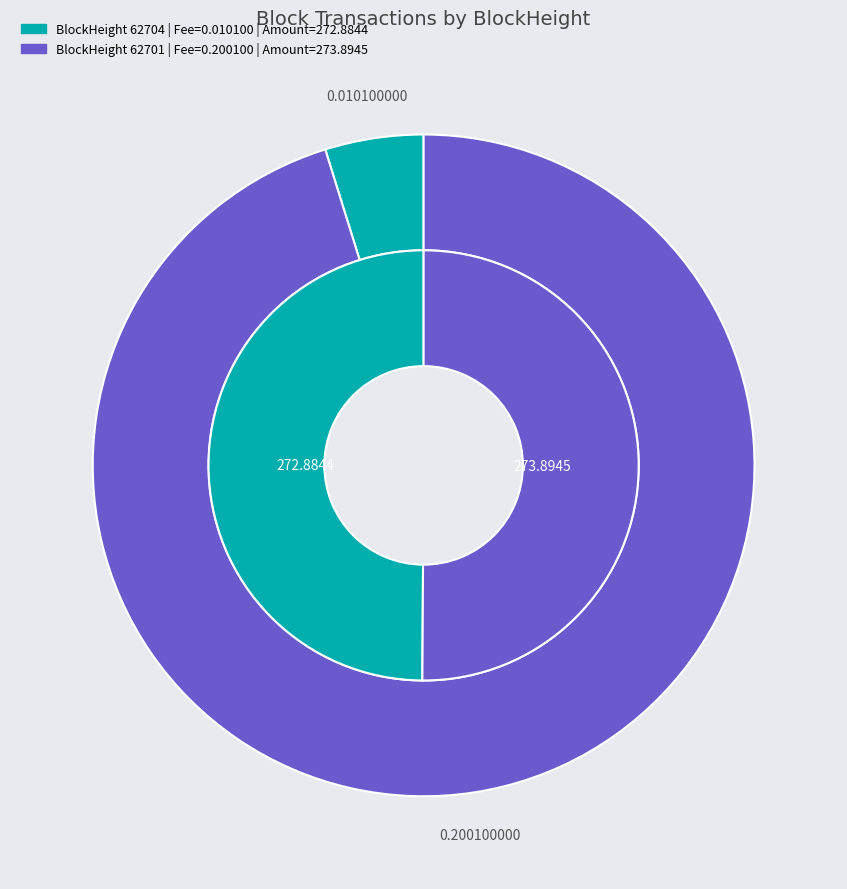

How many segments does this pie chart have?

2